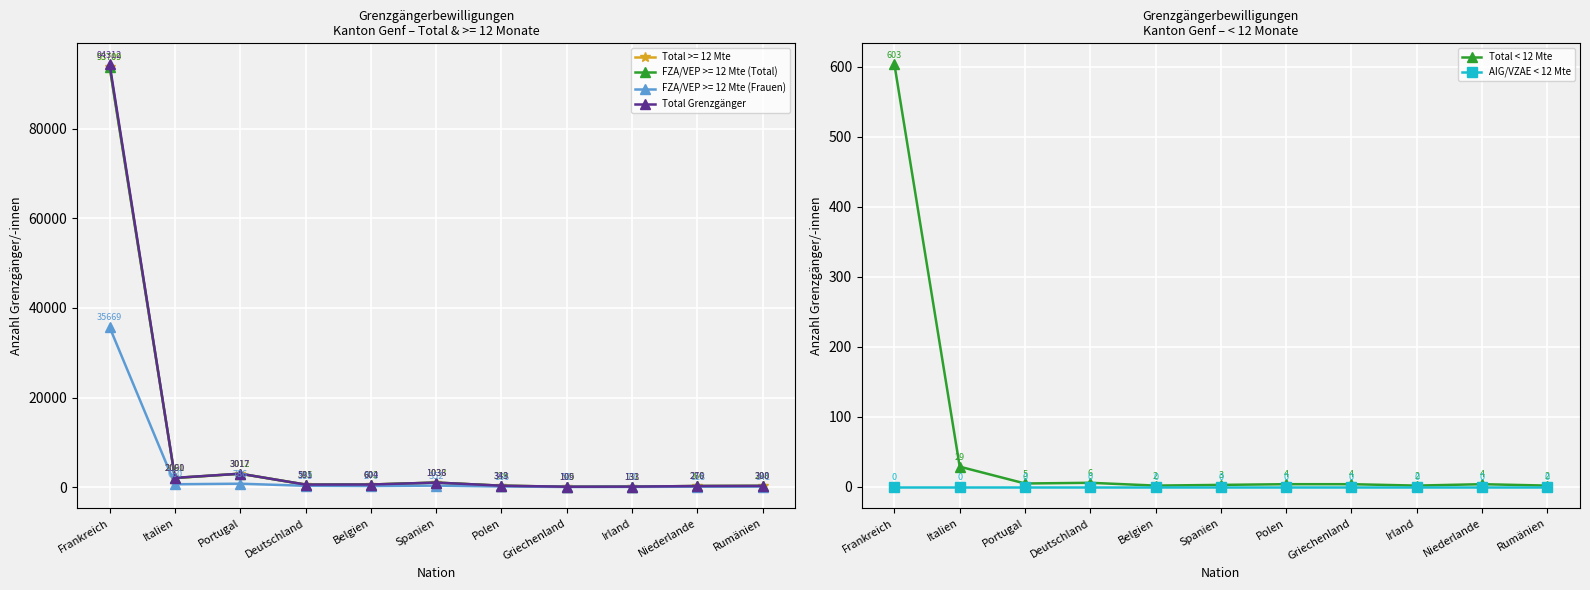

Which has a higher value, Deutschland or Frankreich?

Frankreich